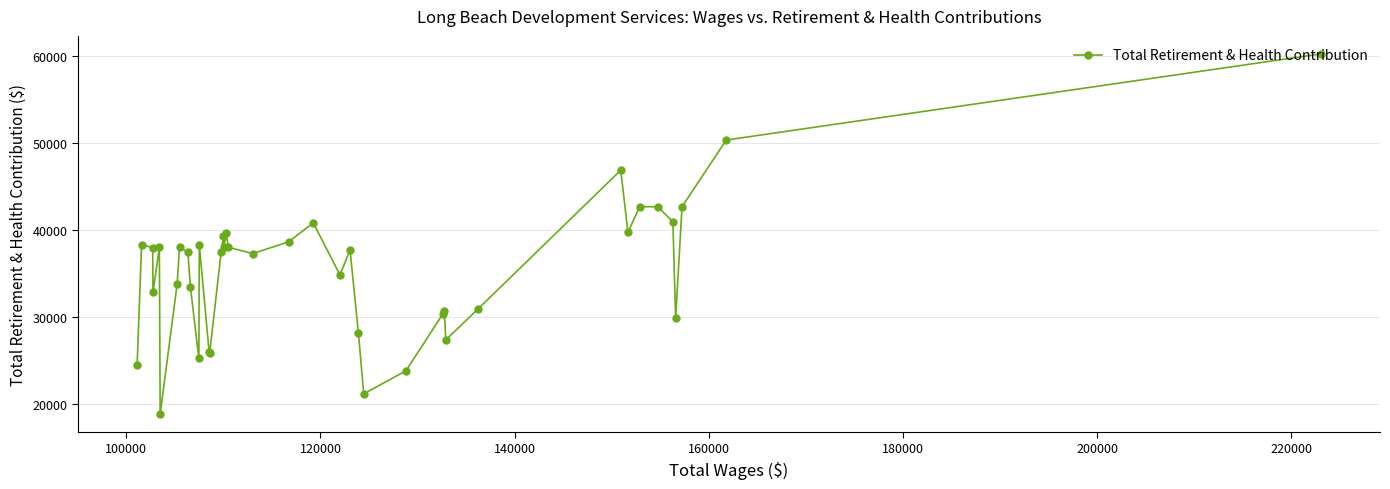

What is the difference between the maximum and second lowest values?

39094